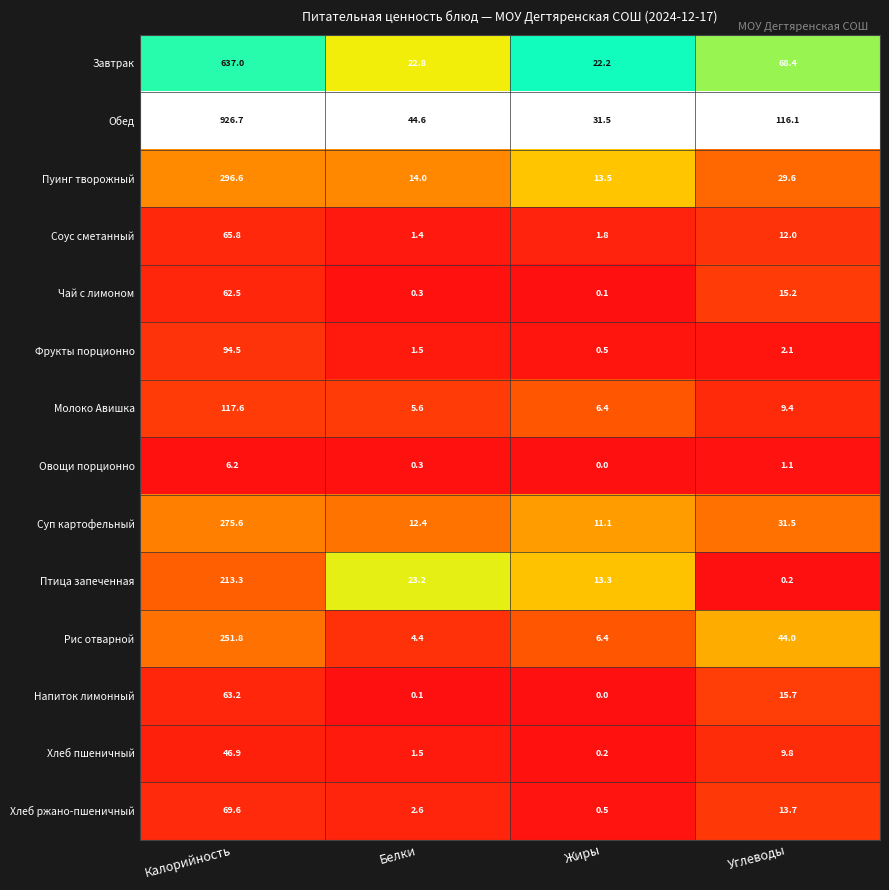

Rank the series by their maximum value, from highest to lowest.

Обед, Завтрак, Пуинг творожный, Суп картофельный, Рис отварной, Птица запеченная, Молоко Авишка, Фрукты порционно, Хлеб ржано-пшеничный, Соус сметанный, Напиток лимонный, Чай с лимоном, Хлеб пшеничный, Овощи порционно